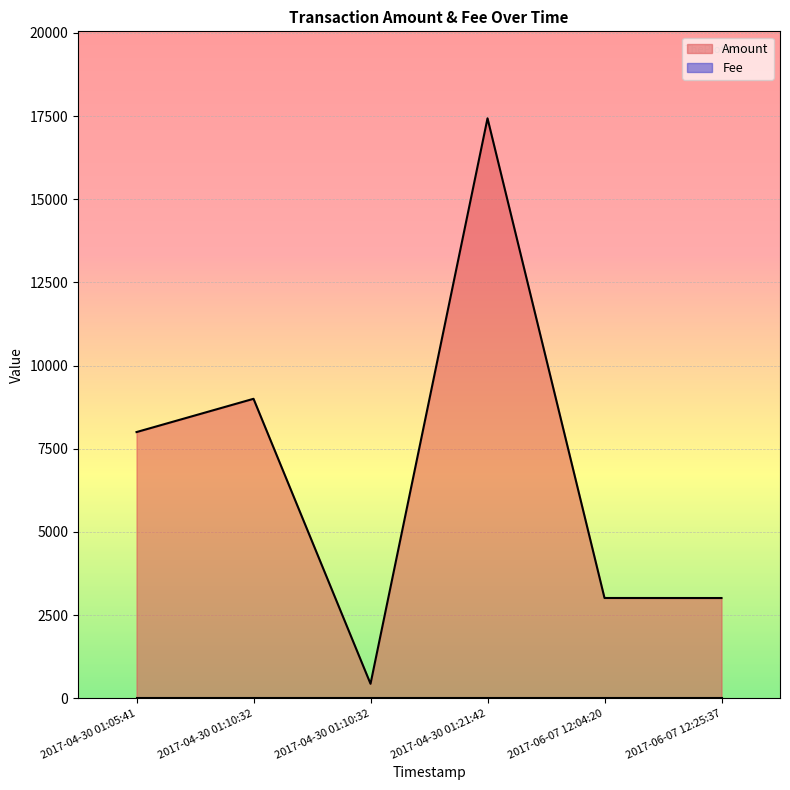

List the series in order of their overall mean, highest first.

Amount, Fee